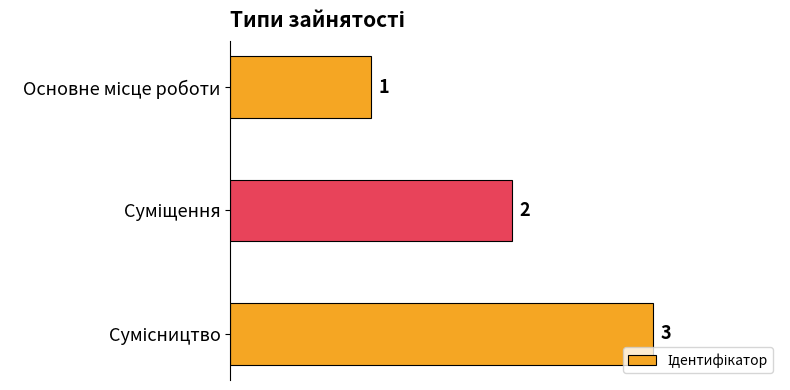

How many series are shown in this chart?

1